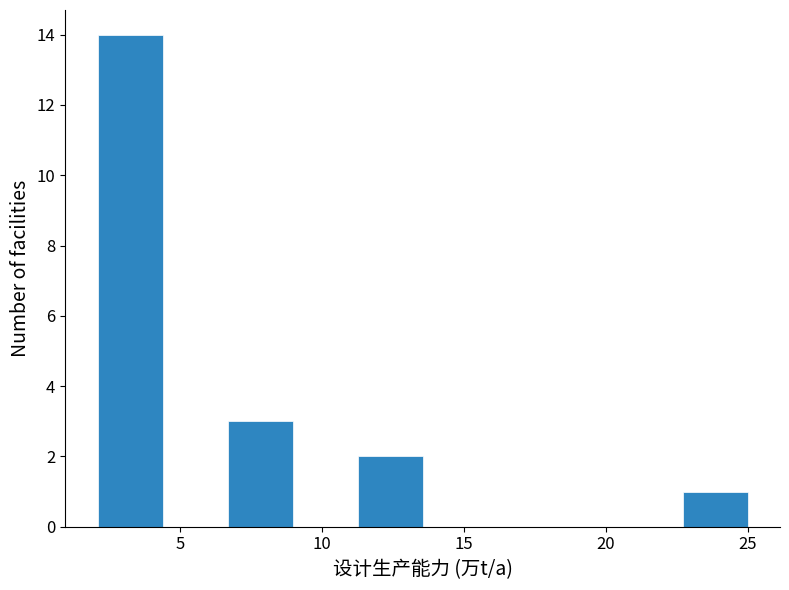

Over which range of the x-axis is the bar tallest?

2.0 to 4.5